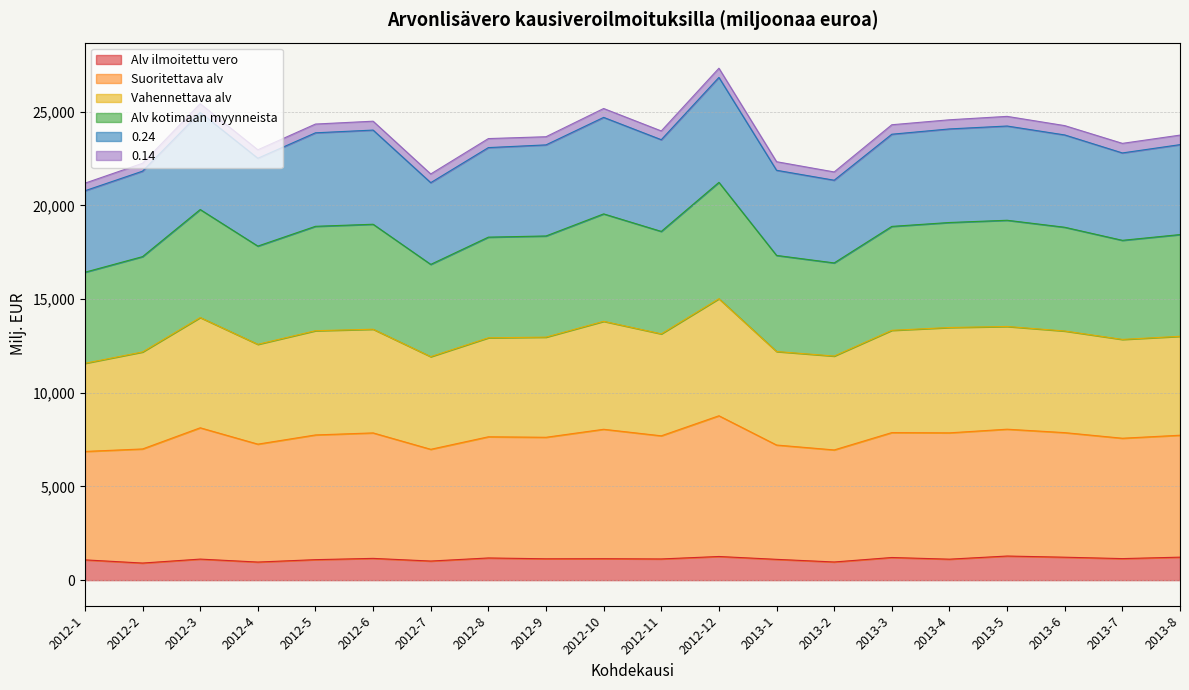

Read the Alv ilmoitettu vero value at 2012-8.

1183.4